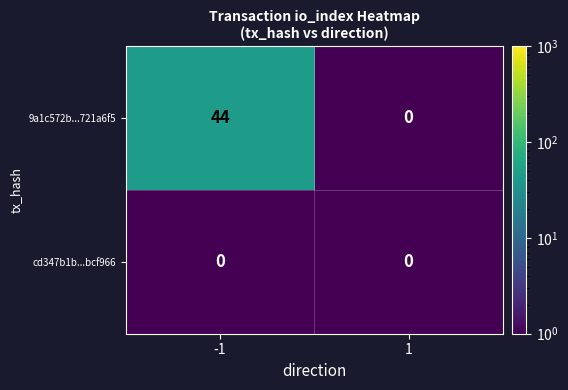

At which category is the sum across all series the highest?

-1